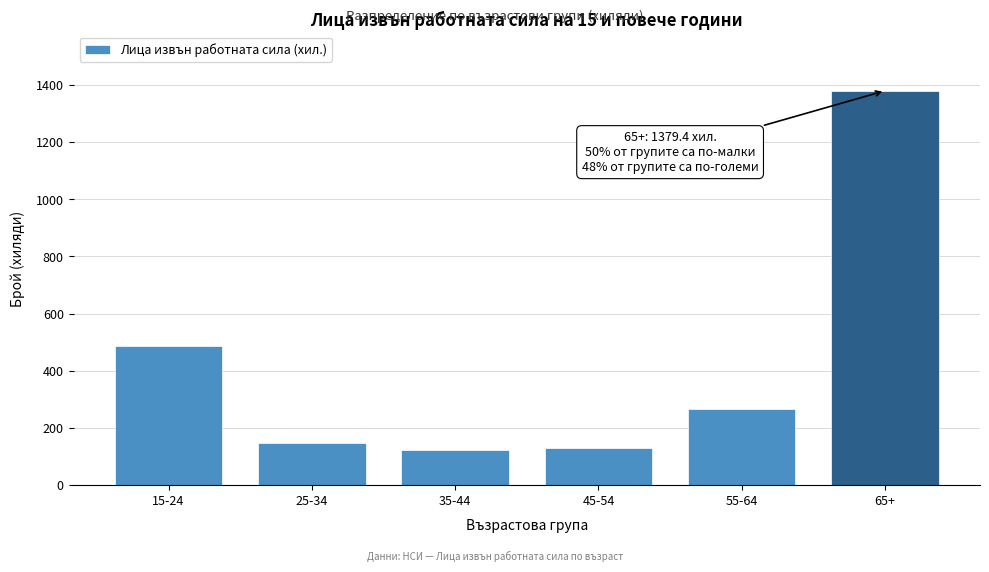

What is the label of the 2nd bar from the left?

25-34